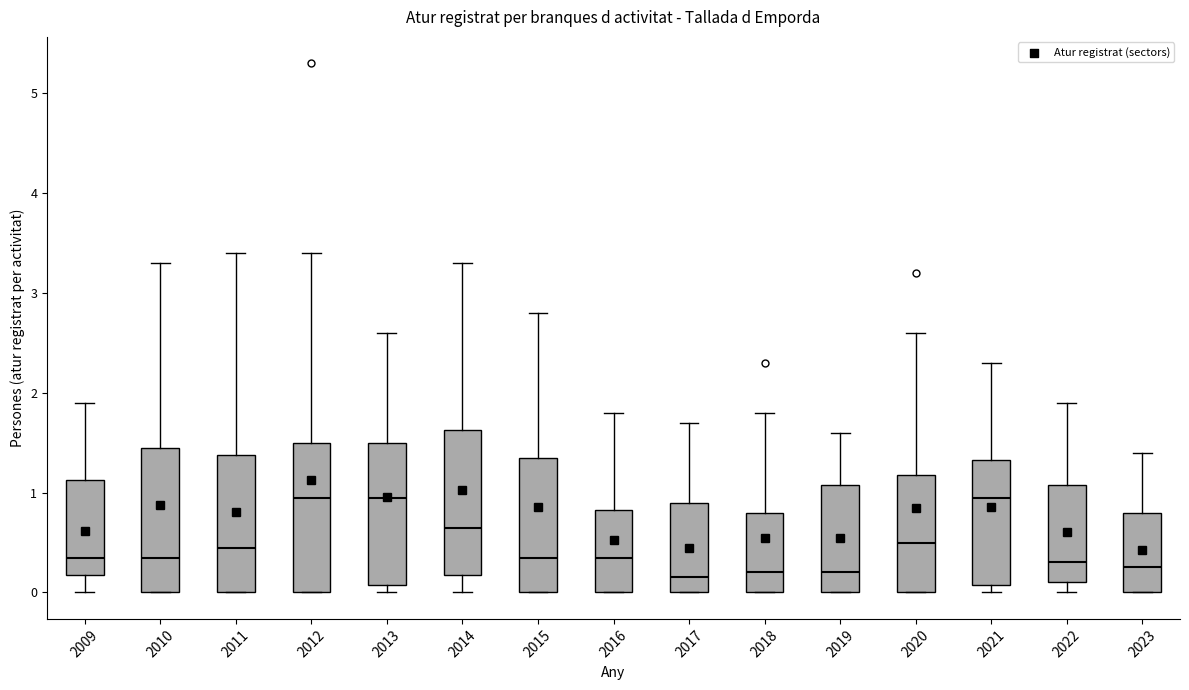

Reading left to right, read every box against the y-axis: the position of its median line, the range the box covers, and the ends of its whiskers. The values are not printed on the chart, so give them approximately, as read against the axis.

2009: median 0.4, box 0.2 to 1.1, whiskers 0.0 to 1.9
2010: median 0.4, box 0.0 to 1.5, whiskers 0.0 to 3.3
2011: median 0.5, box 0.0 to 1.4, whiskers 0.0 to 3.4
2012: median 1.0, box 0.0 to 1.5, whiskers 0.0 to 3.4
2013: median 1.0, box 0.1 to 1.5, whiskers 0.0 to 2.6
2014: median 0.7, box 0.2 to 1.6, whiskers 0.0 to 3.3
2015: median 0.4, box 0.0 to 1.4, whiskers 0.0 to 2.8
2016: median 0.4, box 0.0 to 0.8, whiskers 0.0 to 1.8
2017: median 0.2, box 0.0 to 0.9, whiskers 0.0 to 1.7
2018: median 0.2, box 0.0 to 0.8, whiskers 0.0 to 1.8
2019: median 0.2, box 0.0 to 1.1, whiskers 0.0 to 1.6
2020: median 0.5, box 0.0 to 1.2, whiskers 0.0 to 2.6
2021: median 1.0, box 0.1 to 1.3, whiskers 0.0 to 2.3
2022: median 0.3, box 0.1 to 1.1, whiskers 0.0 to 1.9
2023: median 0.3, box 0.0 to 0.8, whiskers 0.0 to 1.4